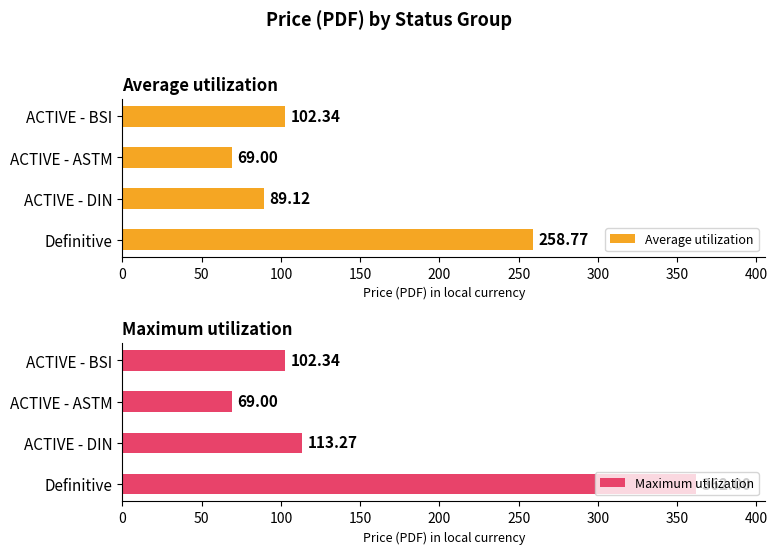

Reading right to left, extract all data points from this chart.

Average utilization: 102.3	69.0	89.1	258.8
Maximum utilization: 102.3	69.0	113.3	362.0